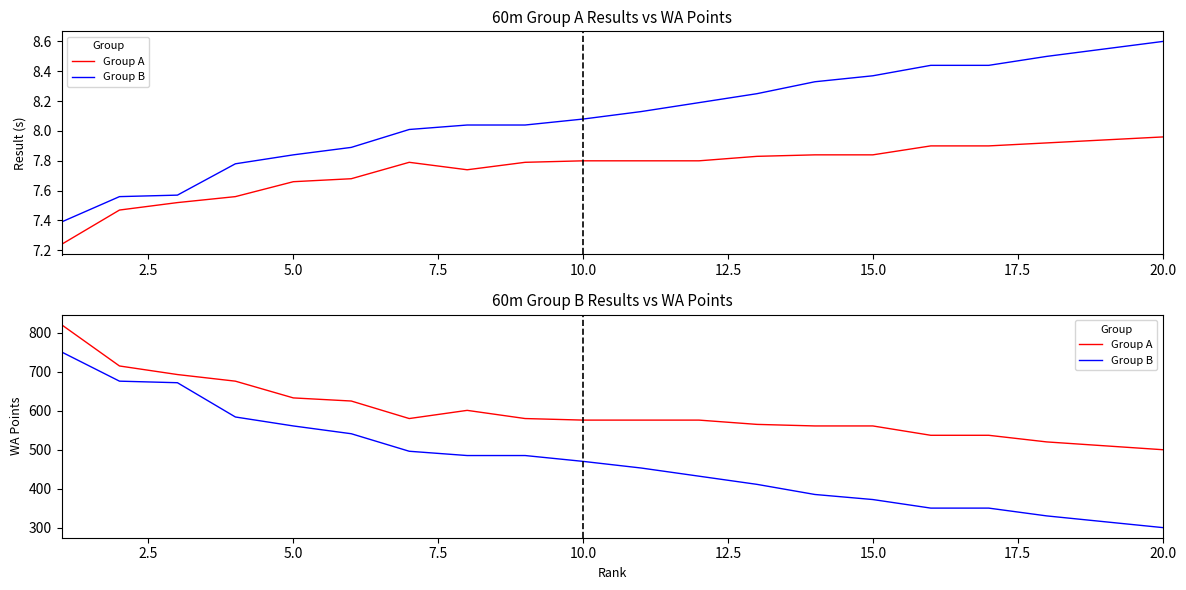

Which series has the largest total across all categories?

Group A